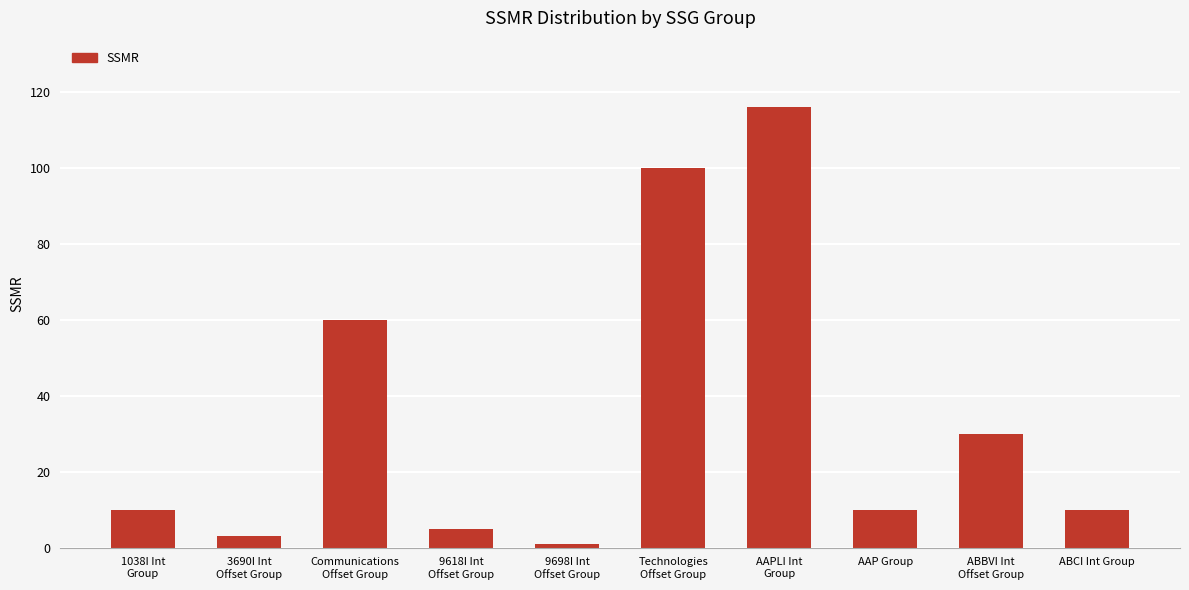

What is the sum of the values at AAP Group and Communications
Offset Group?

70